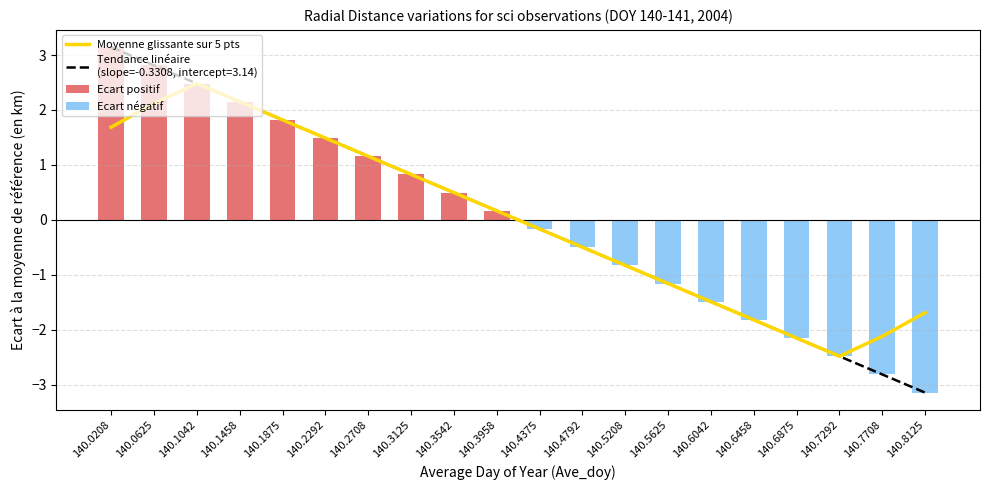

What is the value of the Moyenne glissante sur 5 pts bar at the 14th from the left?

-1.2